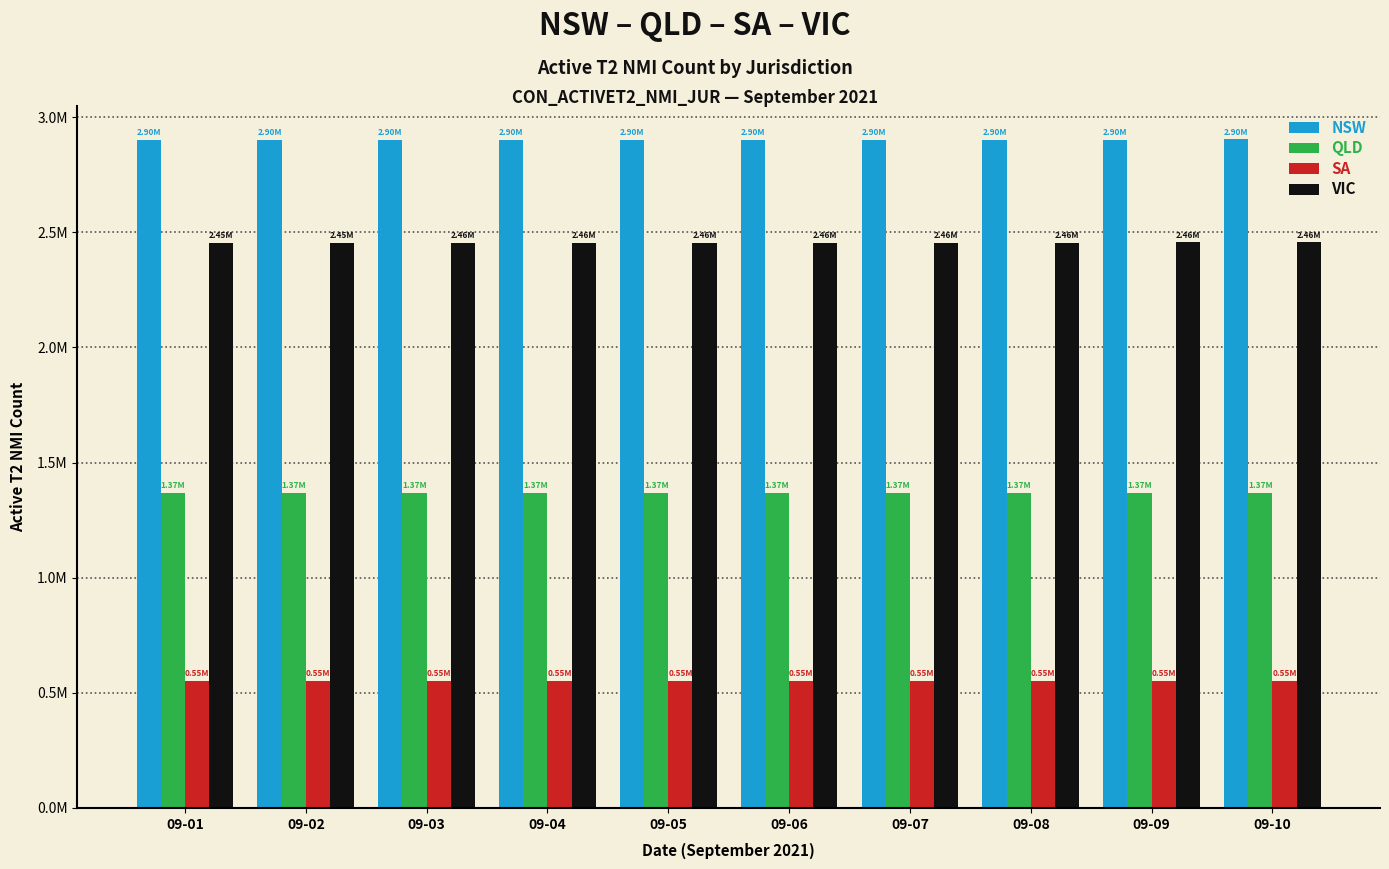

At 09-03, list the series in order from largest to smallest.

NSW, VIC, QLD, SA